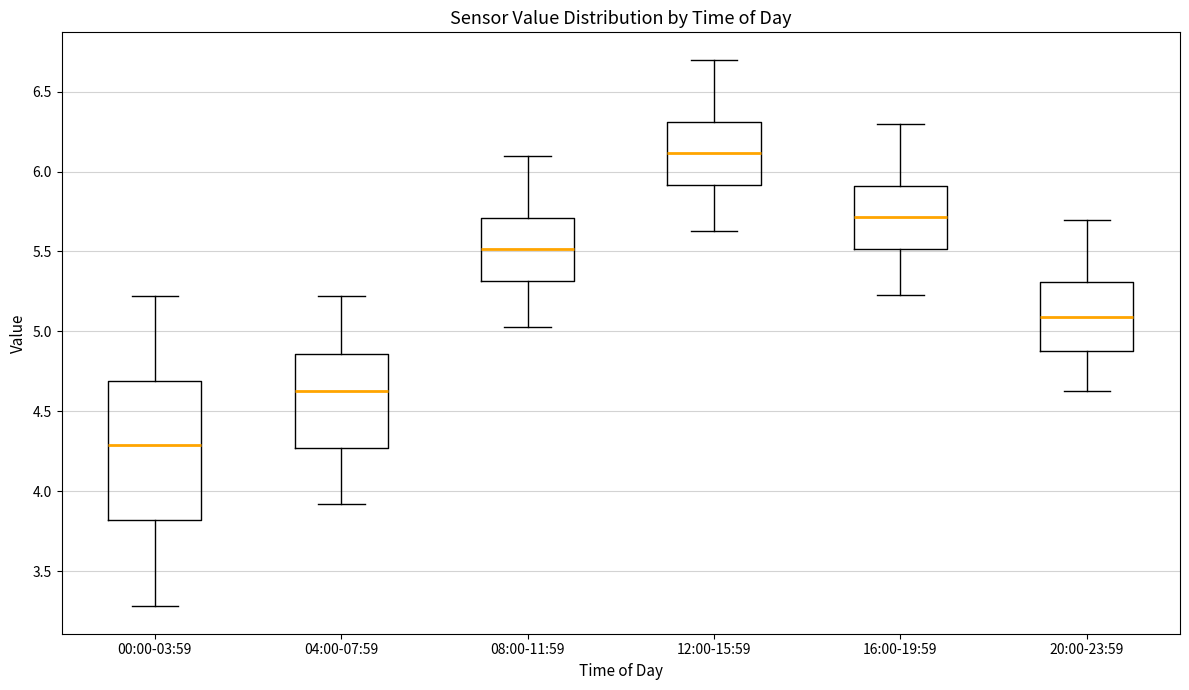

Where does the median line of the box for 16:00-19:59 sit on the y-axis? The values are not printed on the chart, so give them approximately, as read against the axis.

5.70